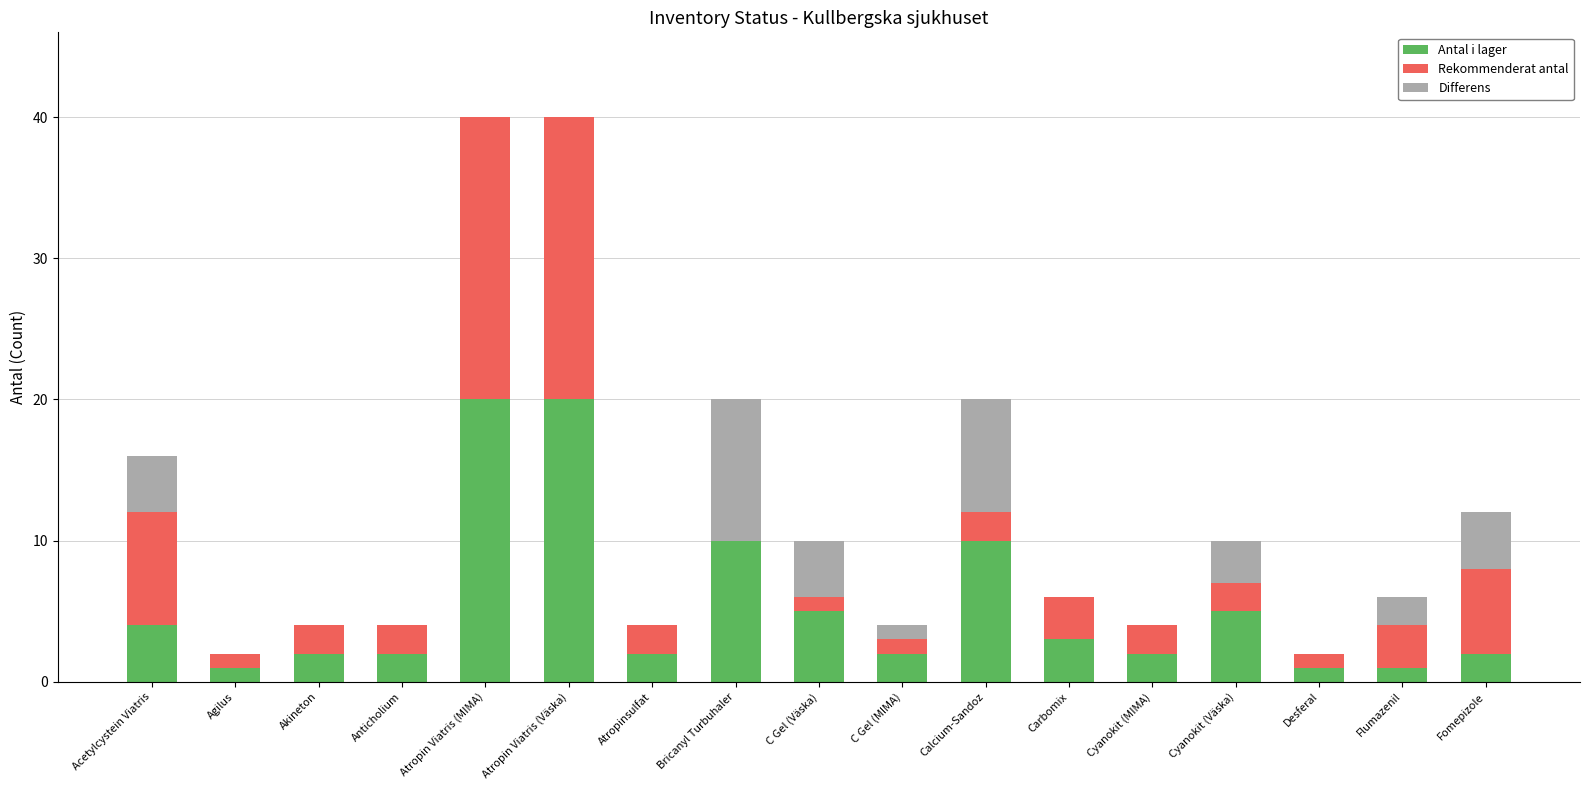

What is the maximum value for Antal i lager?

20